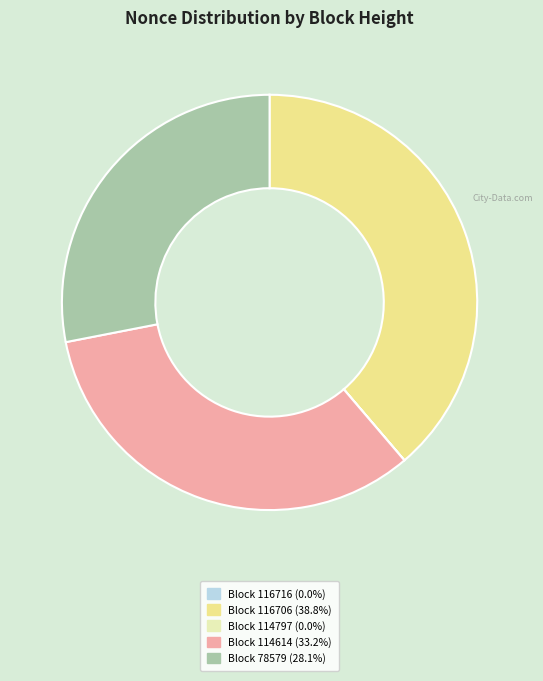

Does any single category account for the majority?

No